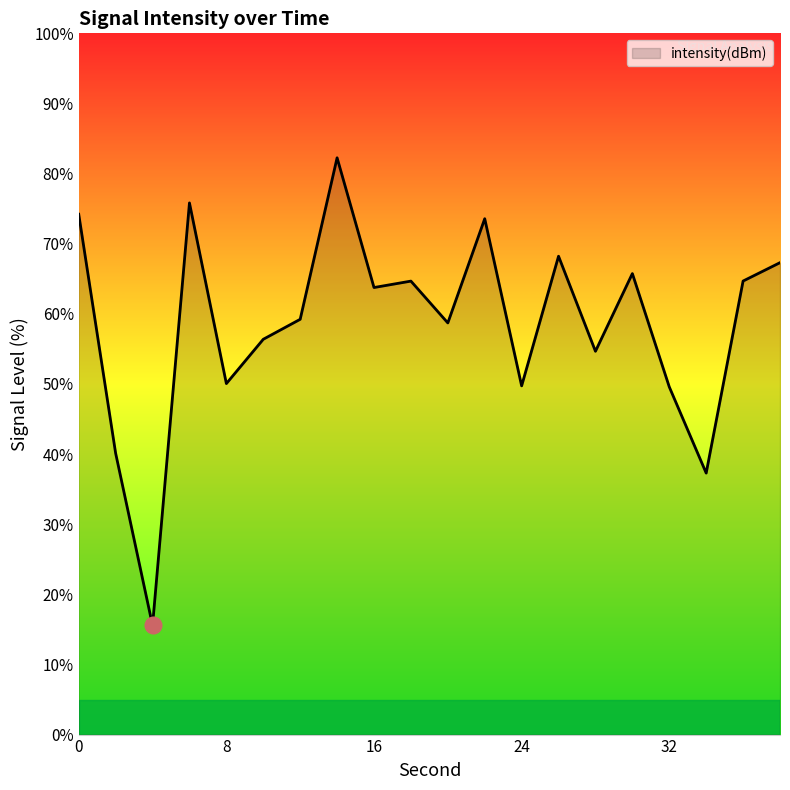

What is the smallest value displayed?

15.6